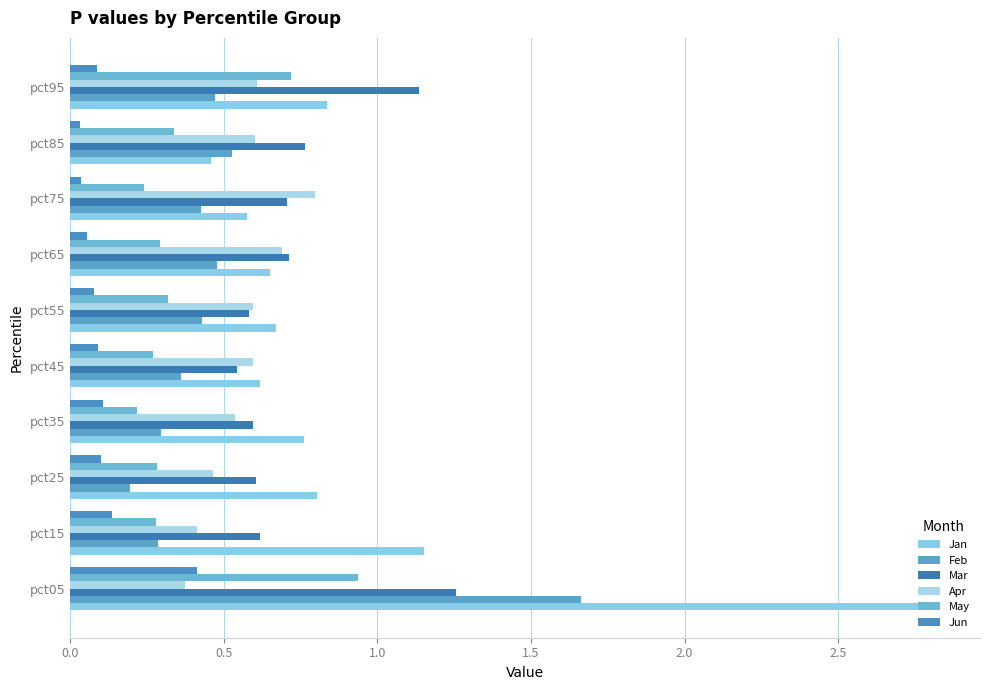

Count the number of categories in the chart.

10